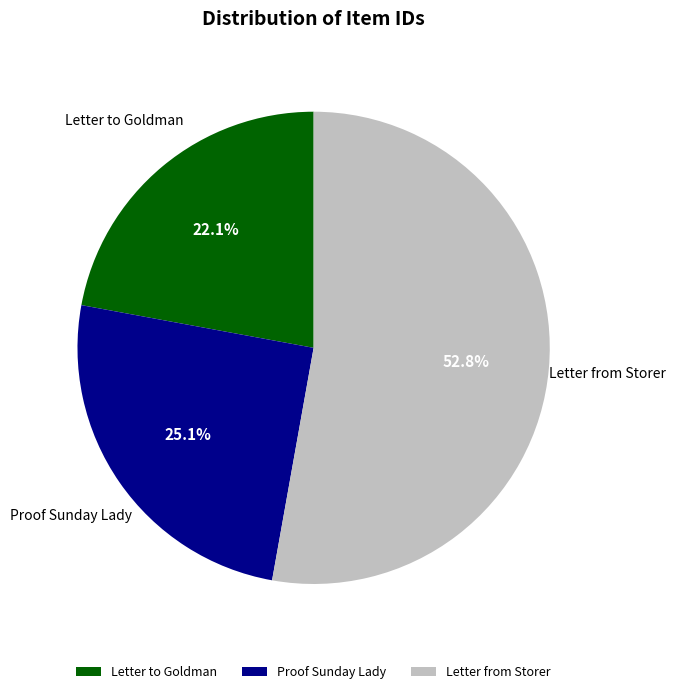

Between Letter from Storer and Proof Sunday Lady, which is larger?

Letter from Storer